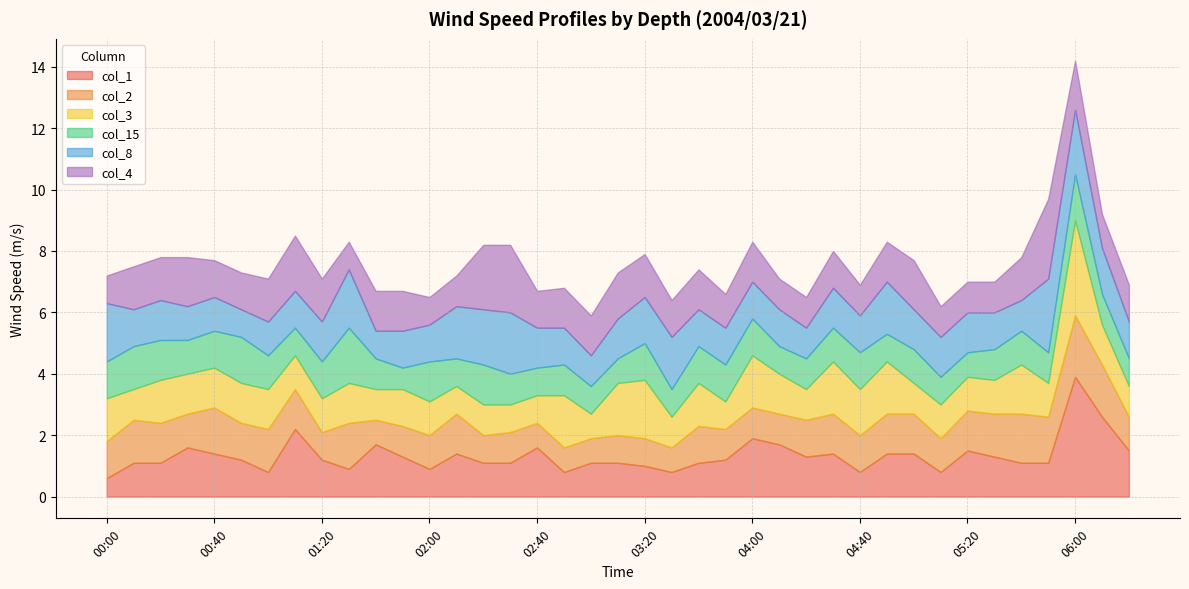

Is the value of col_8 at 06:20 greater than the value of col_3 at 04:00?

No